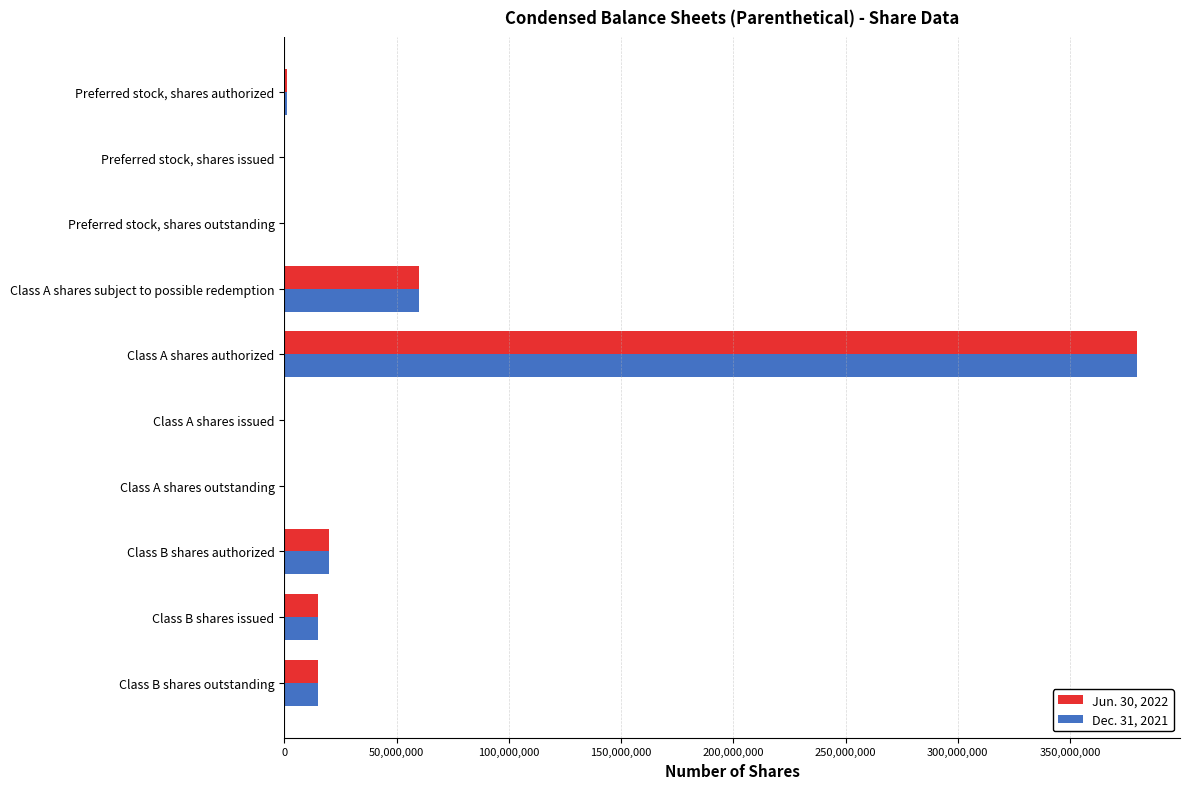

At which label does Dec. 31, 2021 reach its peak?

Class A shares authorized